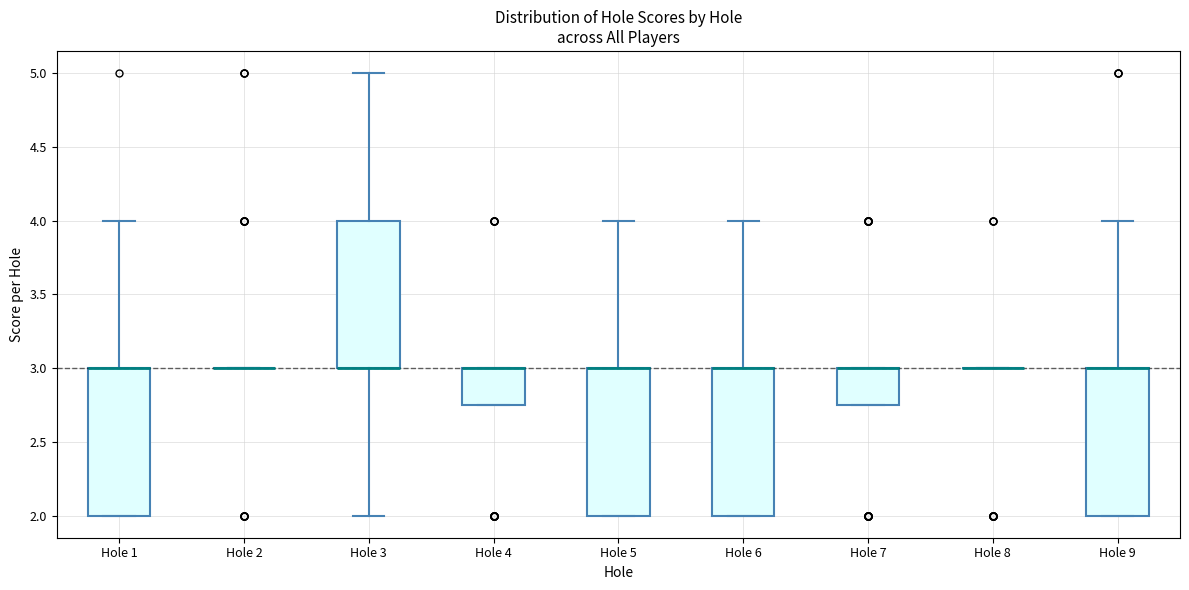

Reading left to right, transcribe this box plot: for each box, give where its median line is, the range the box spans, and where its two whiskers end, as read against the y-axis. The values are not printed on the chart, so give them approximately, as read against the axis.

Hole 1: median 3.00 (drawn on the box's upper edge), box 2.00 to 3.00, whiskers 2.00 to 4.00
Hole 2: box collapsed to a line at 3.00, whiskers 3.00 to 3.00
Hole 3: median 3.00 (drawn on the box's lower edge), box 3.00 to 4.00, whiskers 2.00 to 5.00
Hole 4: median 3.00 (drawn on the box's upper edge), box 2.75 to 3.00, whiskers 2.75 to 3.00
Hole 5: median 3.00 (drawn on the box's upper edge), box 2.00 to 3.00, whiskers 2.00 to 4.00
Hole 6: median 3.00 (drawn on the box's upper edge), box 2.00 to 3.00, whiskers 2.00 to 4.00
Hole 7: median 3.00 (drawn on the box's upper edge), box 2.75 to 3.00, whiskers 2.75 to 3.00
Hole 8: box collapsed to a line at 3.00, whiskers 3.00 to 3.00
Hole 9: median 3.00 (drawn on the box's upper edge), box 2.00 to 3.00, whiskers 2.00 to 4.00